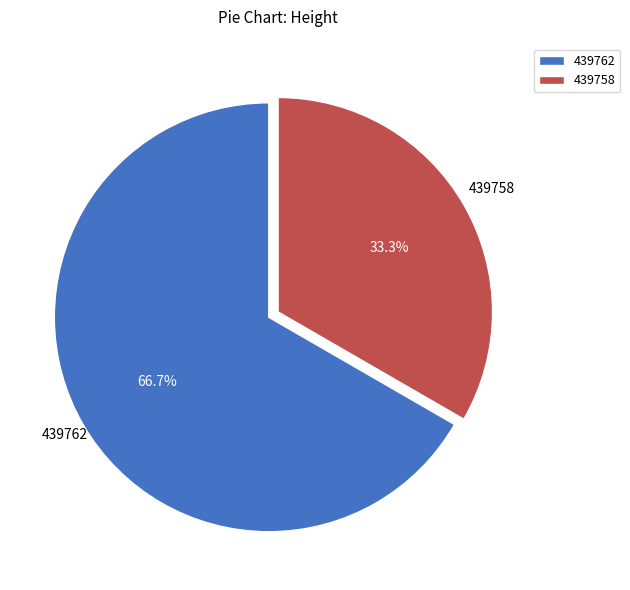

Which category accounts for the majority?

439762